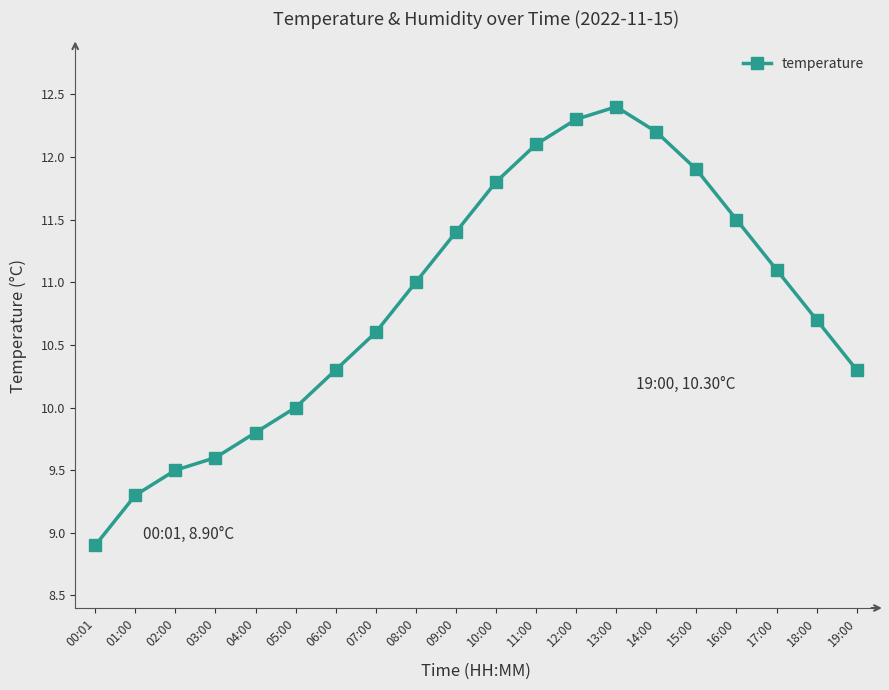

What is the label of the 18th point from the right?

02:00